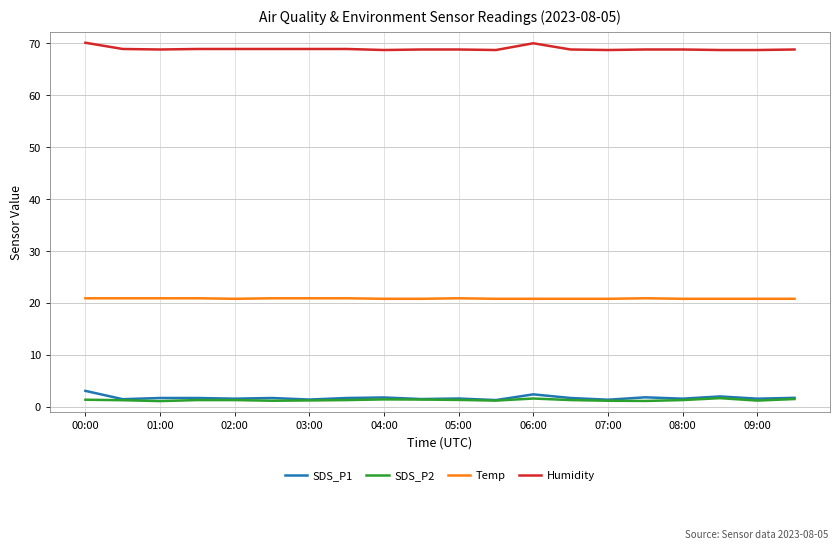

True or false: Temp and SDS_P2 cross at least once.

False